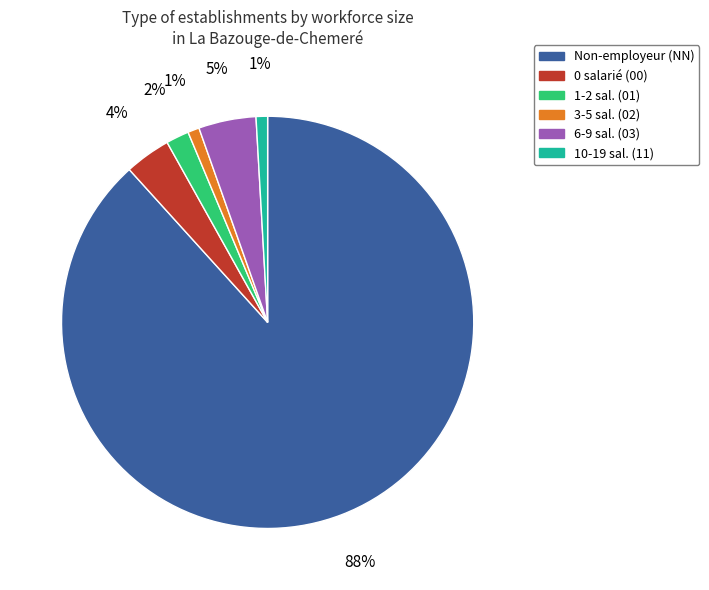

Which slice represents more than half of the pie?

Non-employeur (NN)